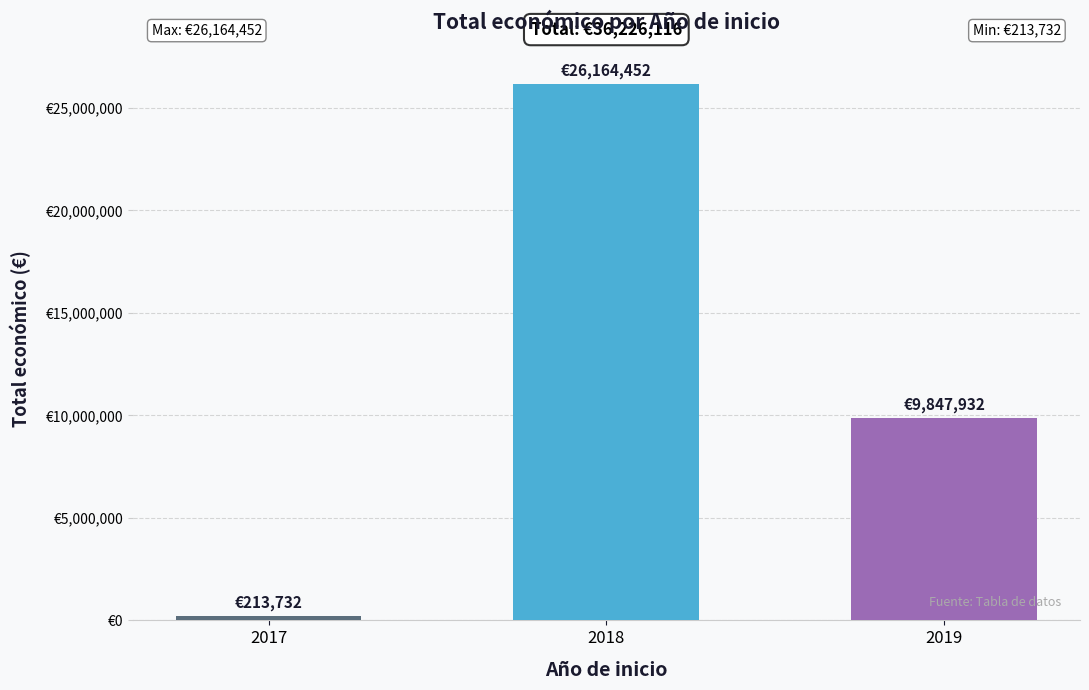

Which has a higher value, 2019 or 2017?

2019